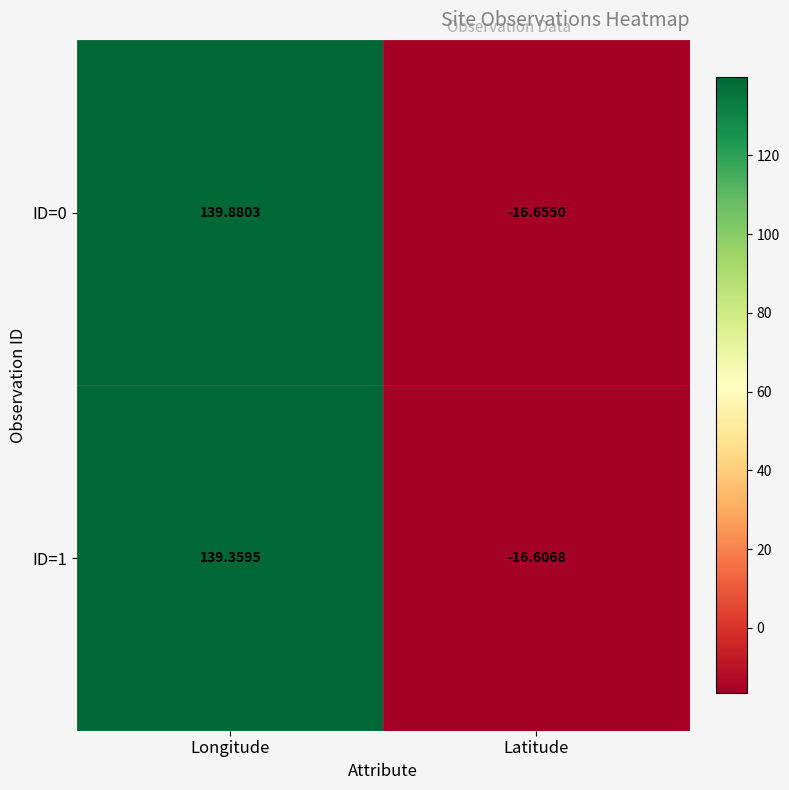

At which category is the sum across all series the highest?

Longitude